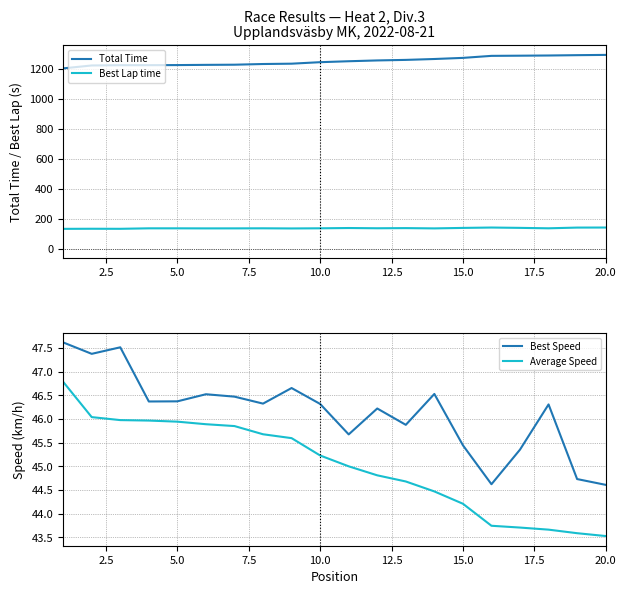

What is the maximum value for Average Speed?

46.8